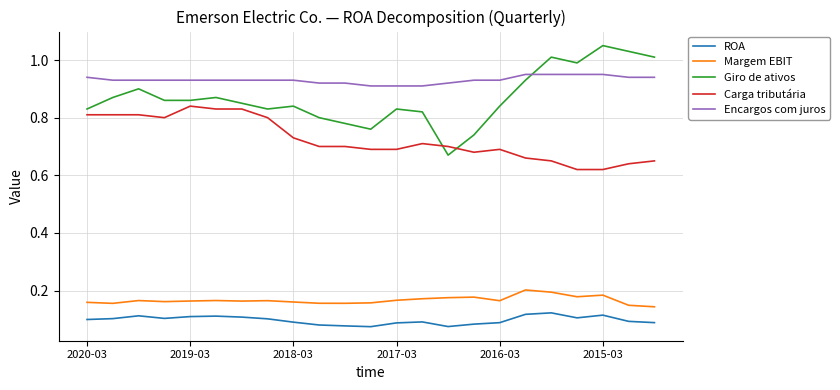

What is the difference between the maximum and minimum values in the Giro de ativos series?

0.4